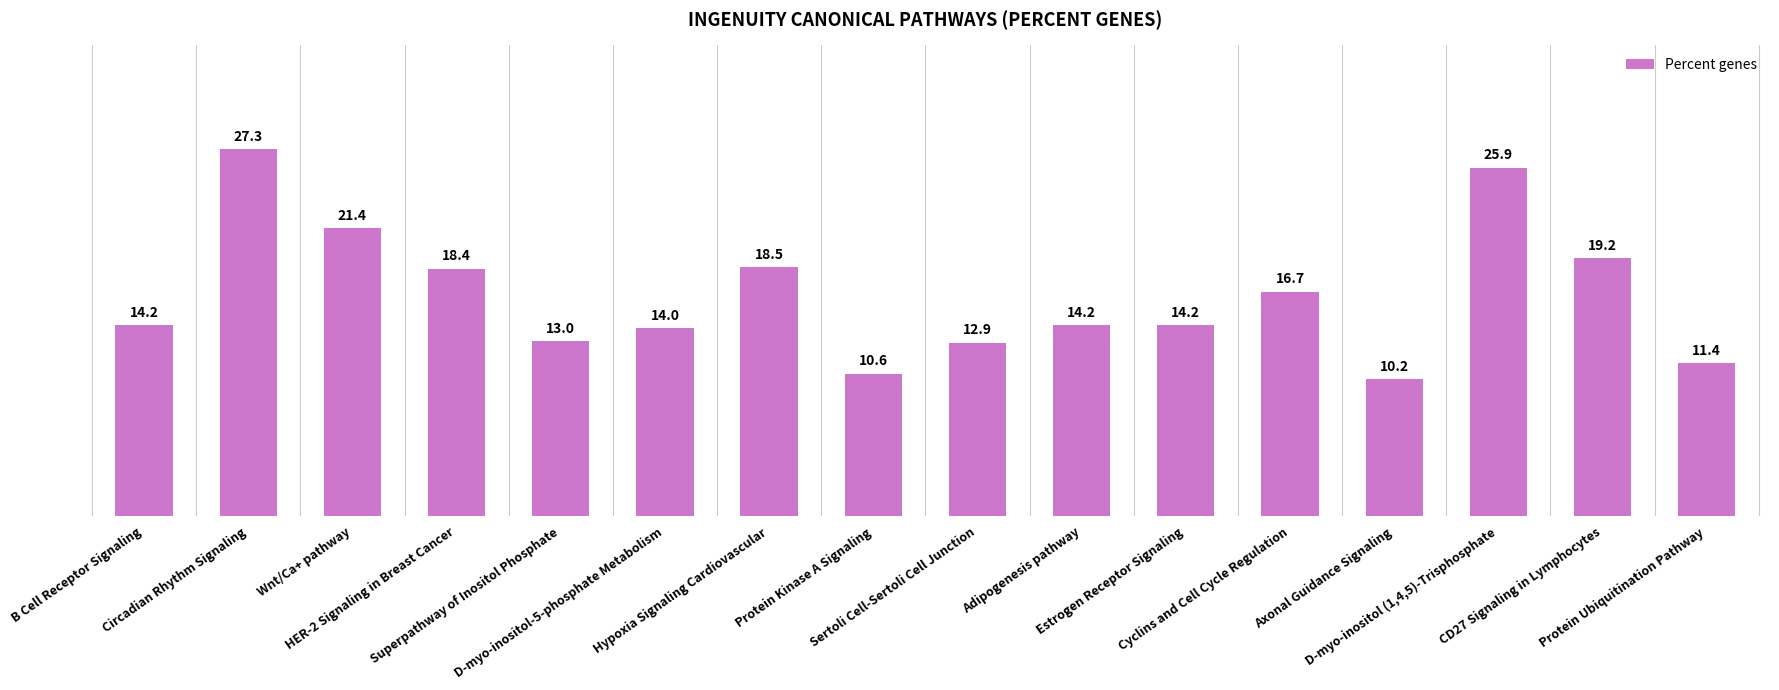

The chart shows a value of 3.4 at Adipogenesis pathway. True or false?

False